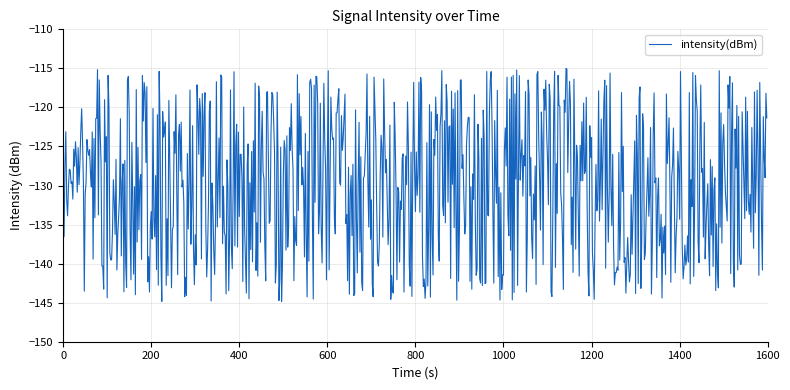

What is the smallest value displayed?

-144.8